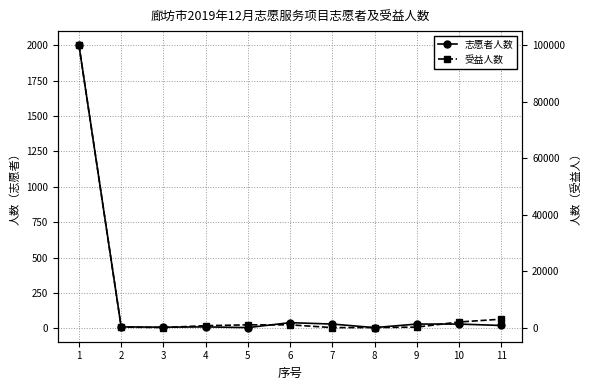

Reading right to left, what are all the values shown in this chart?

志愿者人数: 20	30	30	5	30	40	5	10	8	10	2000
受益人数: 3000	2000	200	32	20	1000	1000	700	40	200	100000